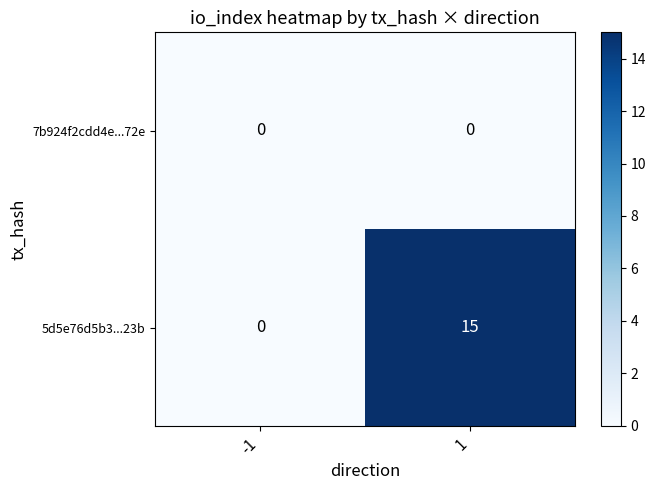

Rank the series at 1 from lowest to highest value.

7b924f2cdd4e...72e, 5d5e76d5b3...23b